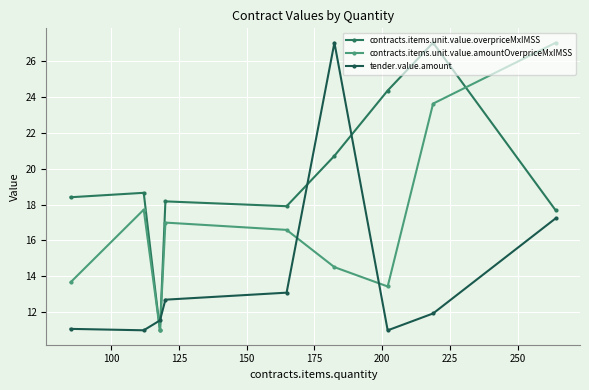

What is the value of the contracts.items.unit.value.amountOverpriceMxIMSS point at the 7th from the left?

13.4